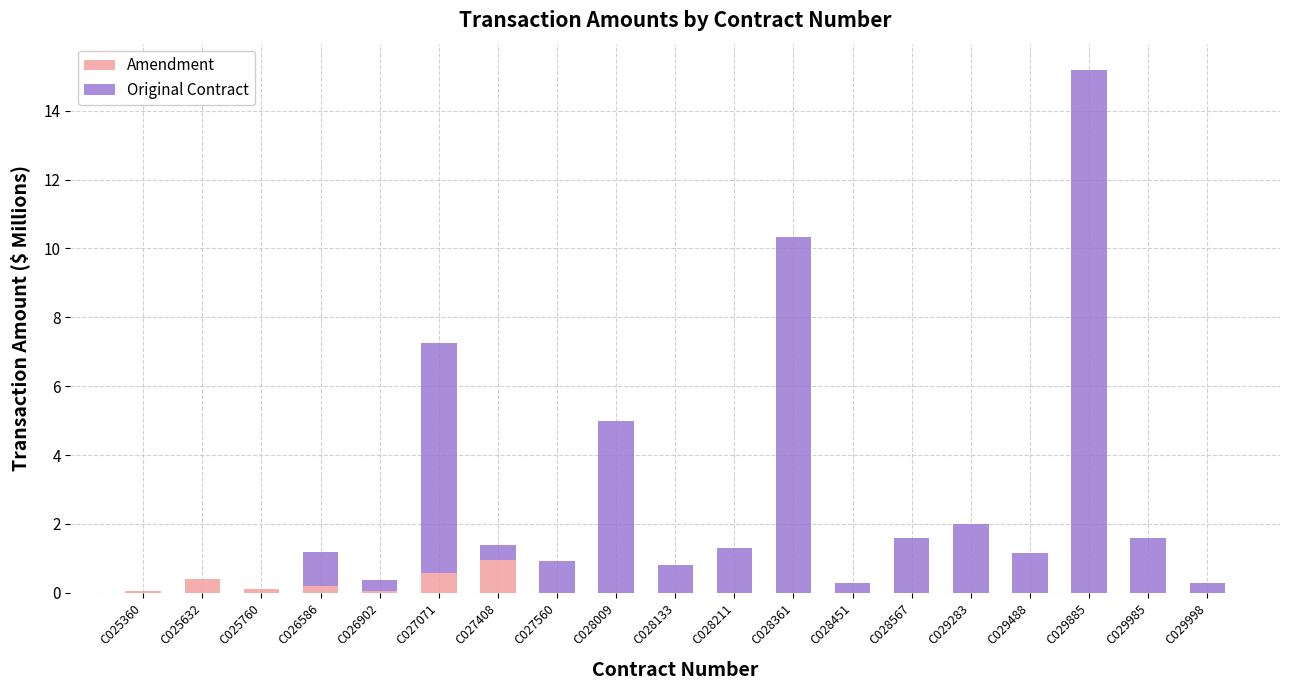

What is the total value across all series at C025632?

0.4